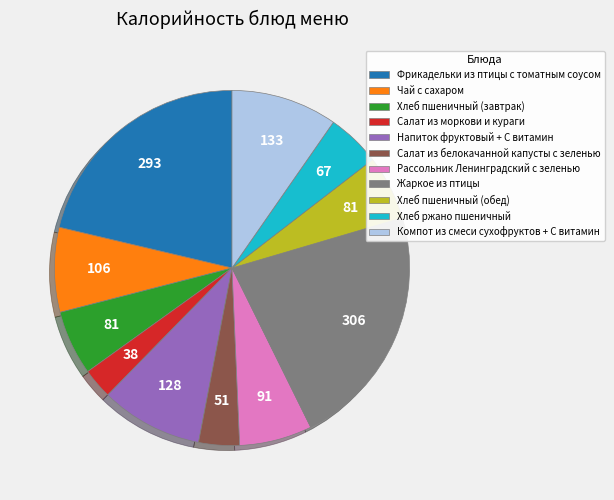

Count the number of slices in the pie.

11